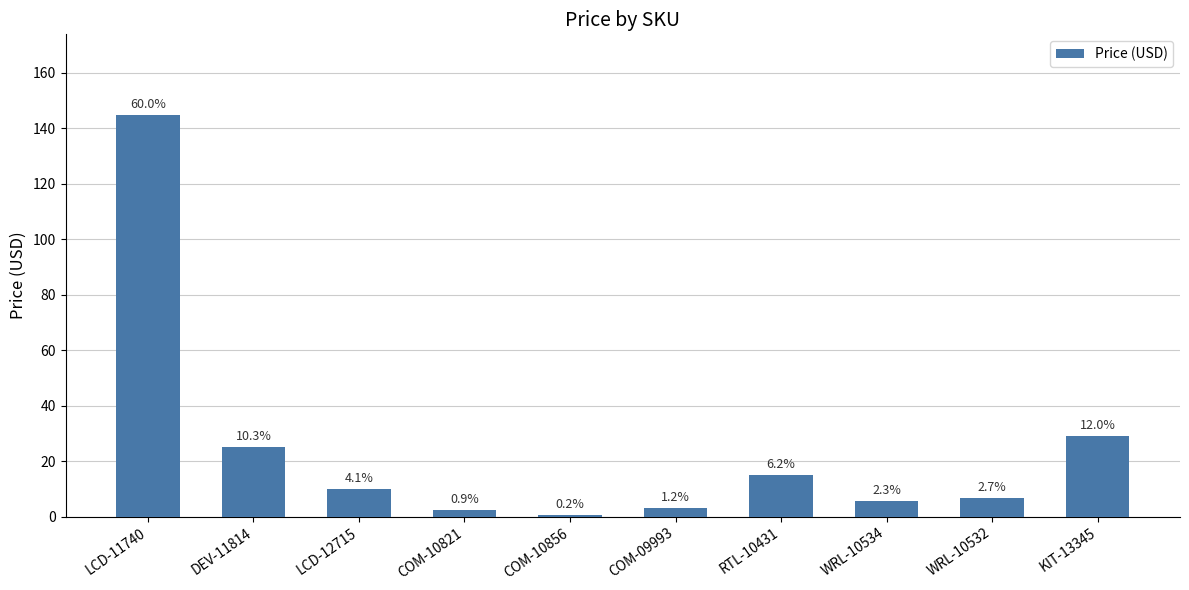

What is the minimum value shown in the chart?

0.5